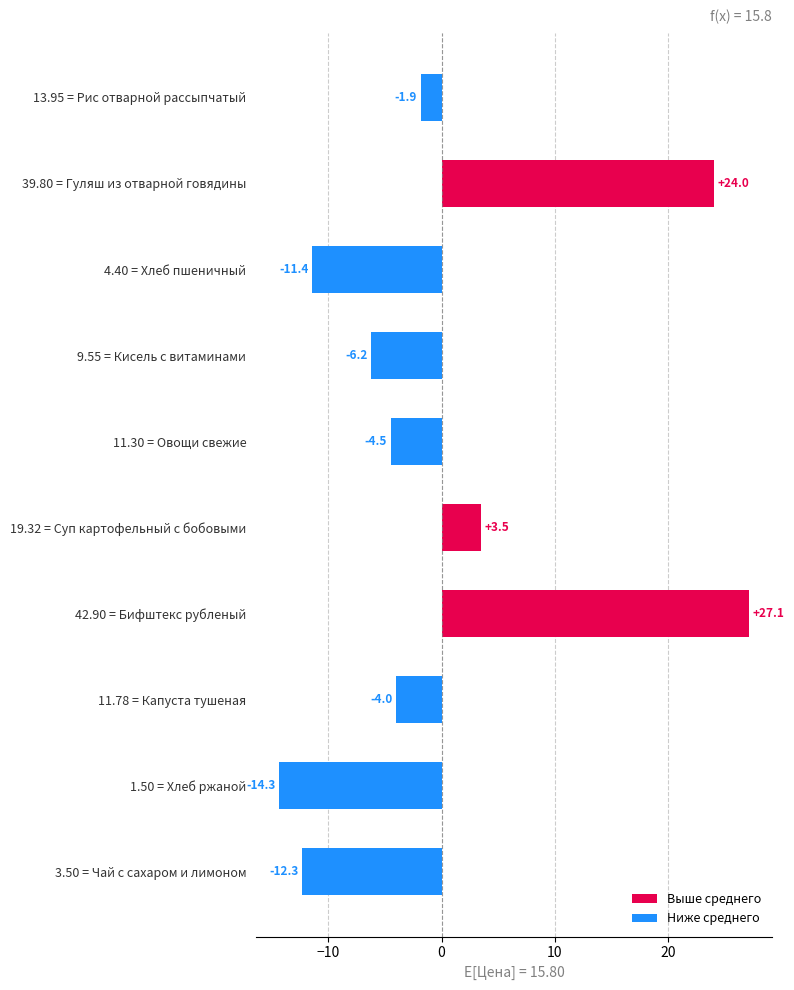

What is the difference between the maximum and minimum values?

41.4